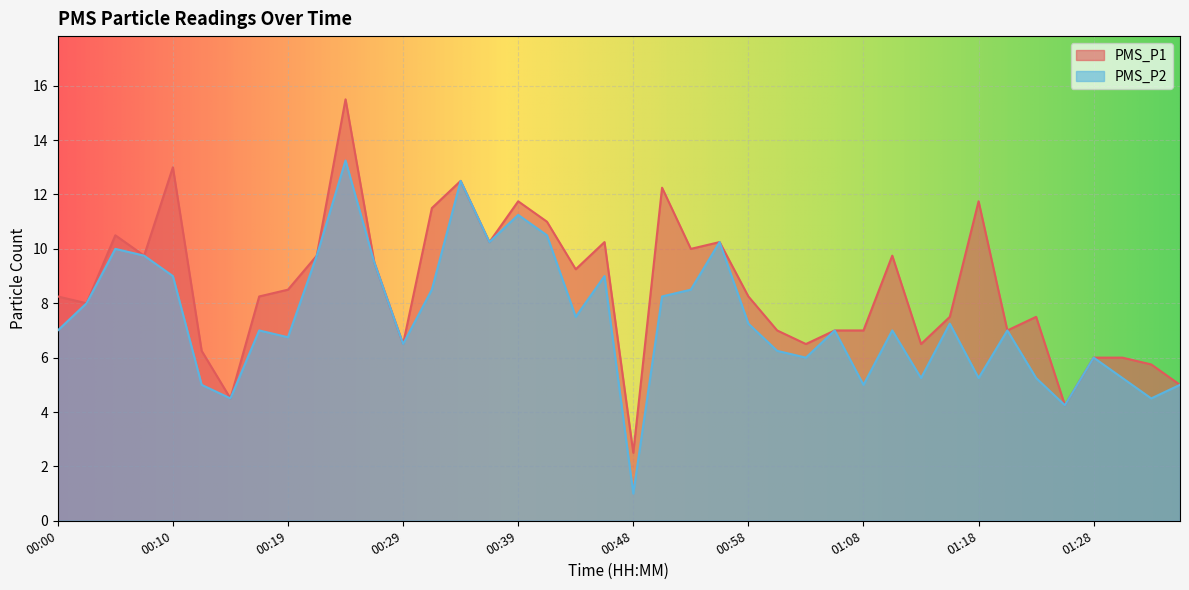

The PMS_P1 series shows 9.8 at 01:11. True or false?

True